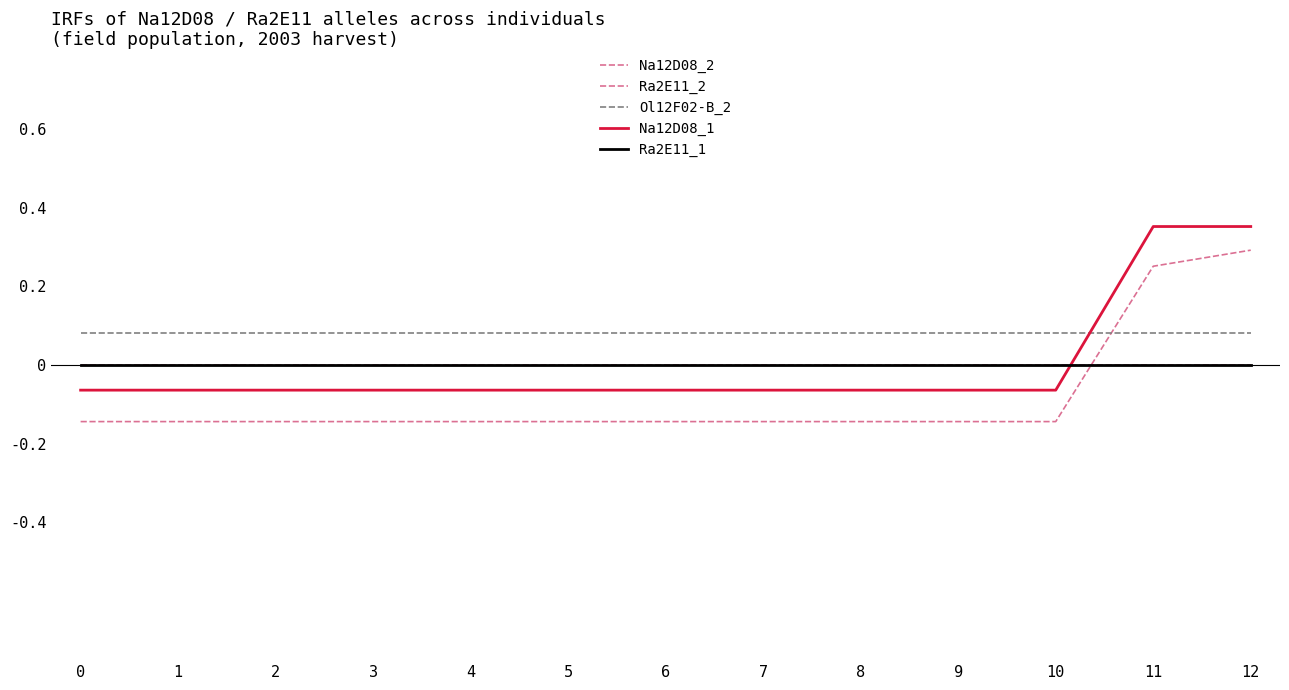

At which label does Na12D08_1 first exceed 0?

11